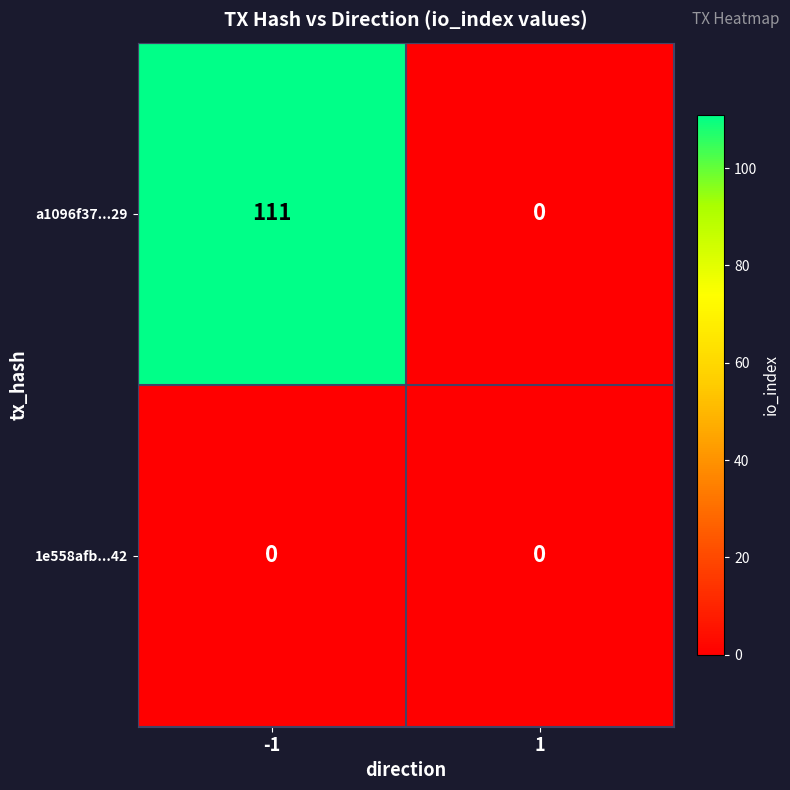

Rank the series by their average value, from highest to lowest.

a1096f37...29, 1e558afb...42